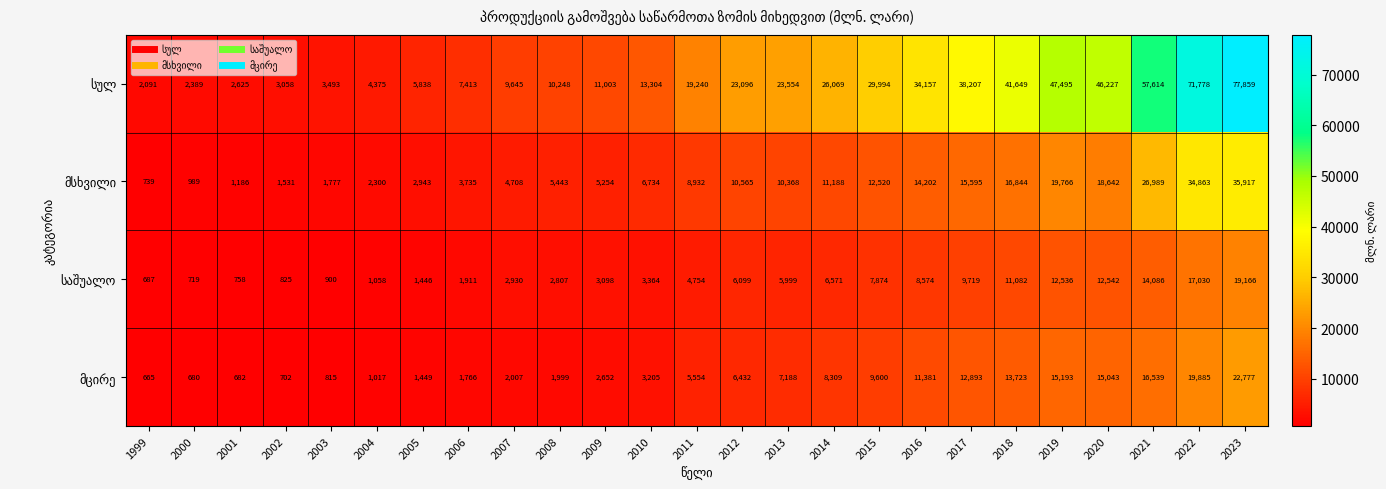

What is the maximum value shown in the chart?

77859